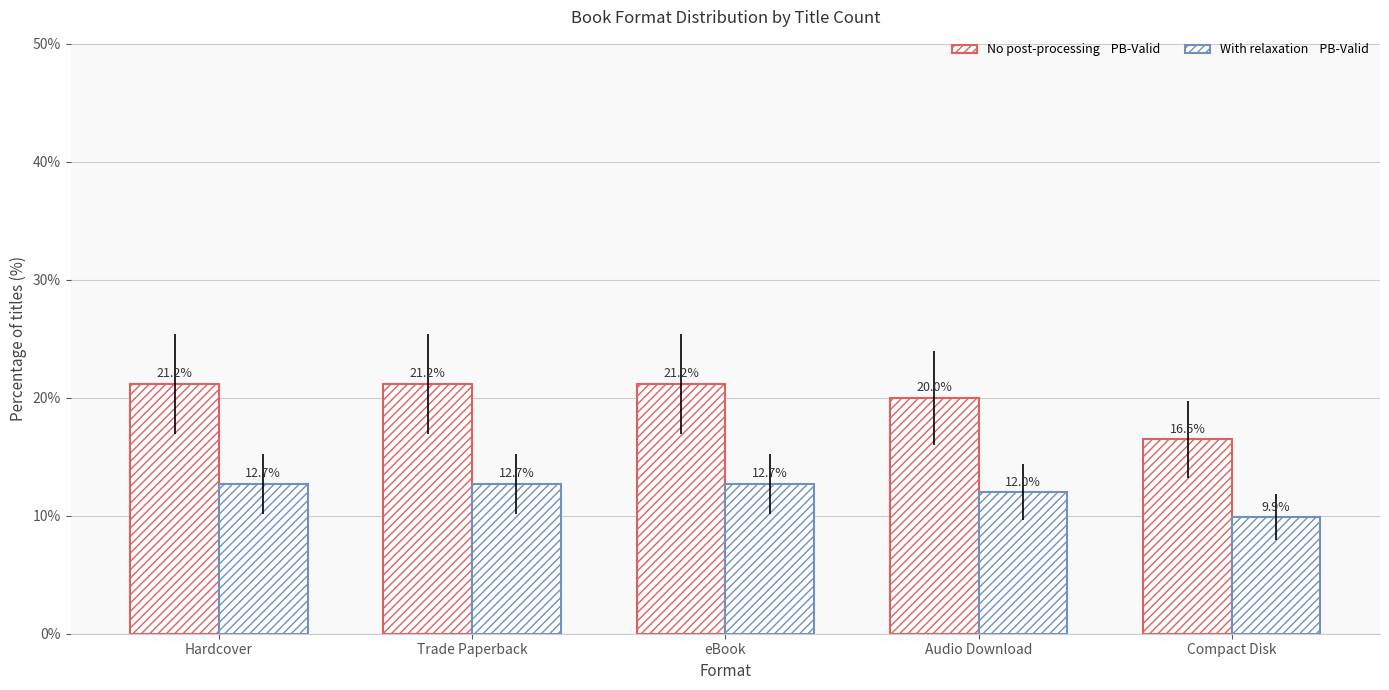

Read the No post-processing PB-Valid value at Hardcover.

21.2